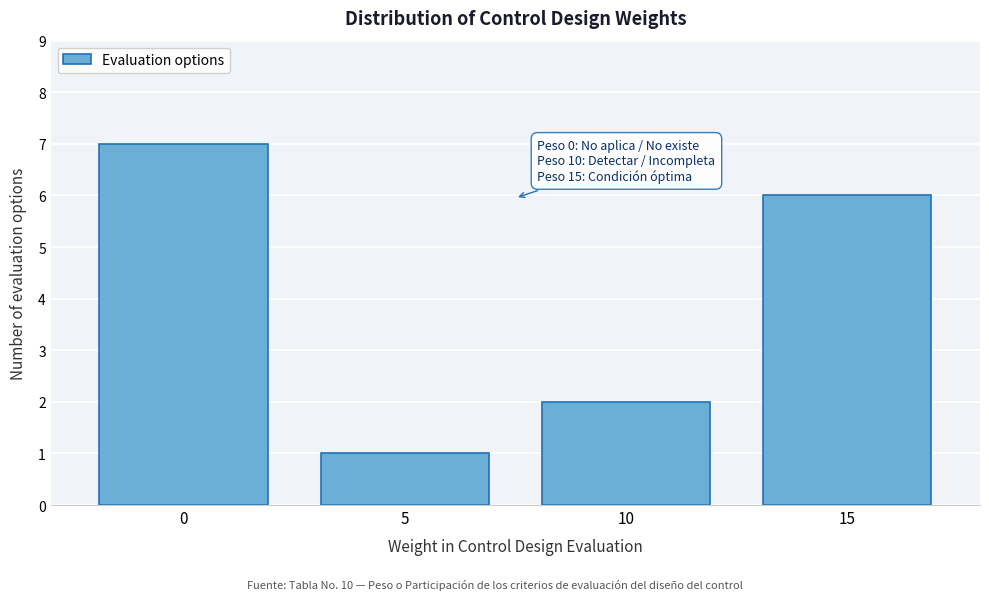

Over which range of the x-axis is the bar tallest?

-2.5 to 2.5